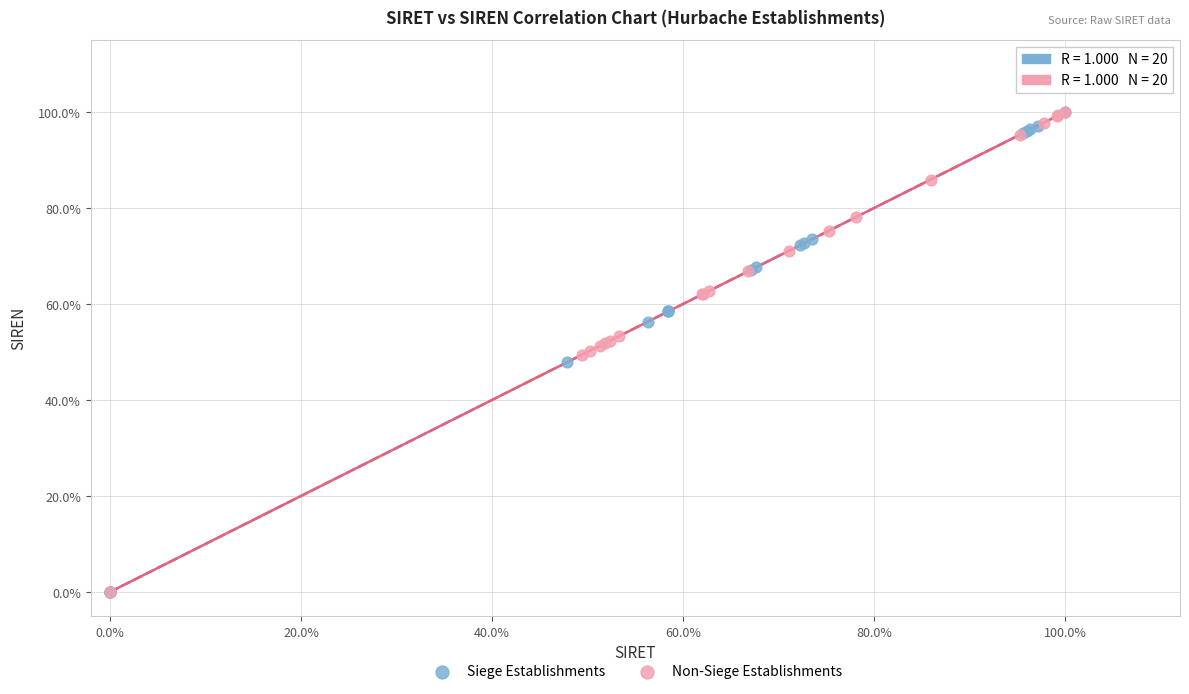

What are all the series names shown in the legend?

Siege Establishments, Non-Siege Establishments